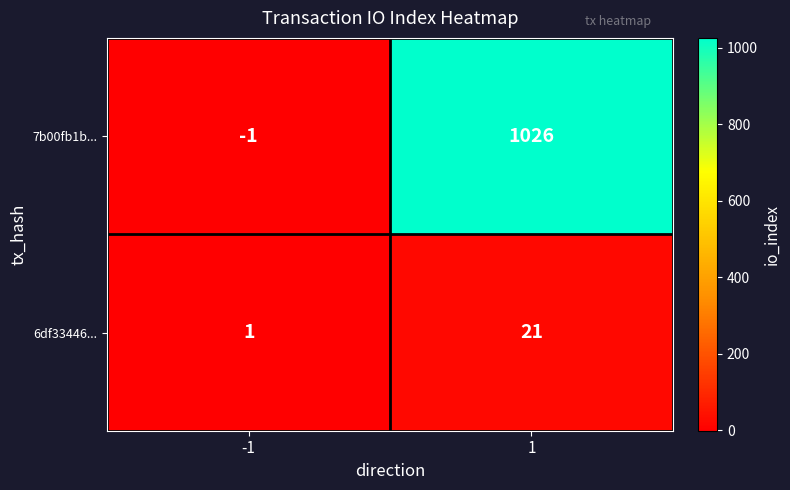

At which category is the sum across all series the highest?

1